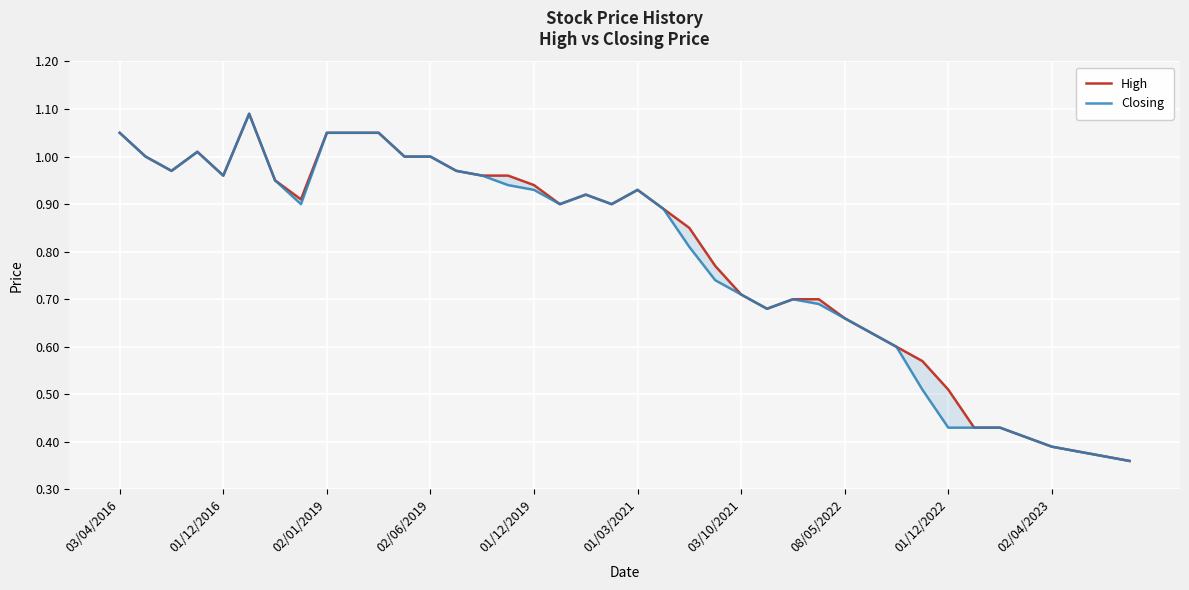

Reading right to left, list all the values displayed in this chart.

High: 0.4	0.4	0.4	0.4	0.4	0.4	0.4	0.5	0.6	0.6	0.6	0.7	0.7	0.7	0.7	0.7	0.8	0.8	0.9	0.9	0.9	0.9	0.9	0.9	1.0	1.0	1.0	1.0	1.0	1.1	1.1	1.1	0.9	0.9	1.1	1.0	1.0	1.0	1.0	1.1
Closing: 0.4	0.4	0.4	0.4	0.4	0.4	0.4	0.4	0.5	0.6	0.6	0.7	0.7	0.7	0.7	0.7	0.7	0.8	0.9	0.9	0.9	0.9	0.9	0.9	0.9	1.0	1.0	1.0	1.0	1.1	1.1	1.1	0.9	0.9	1.1	1.0	1.0	1.0	1.0	1.1